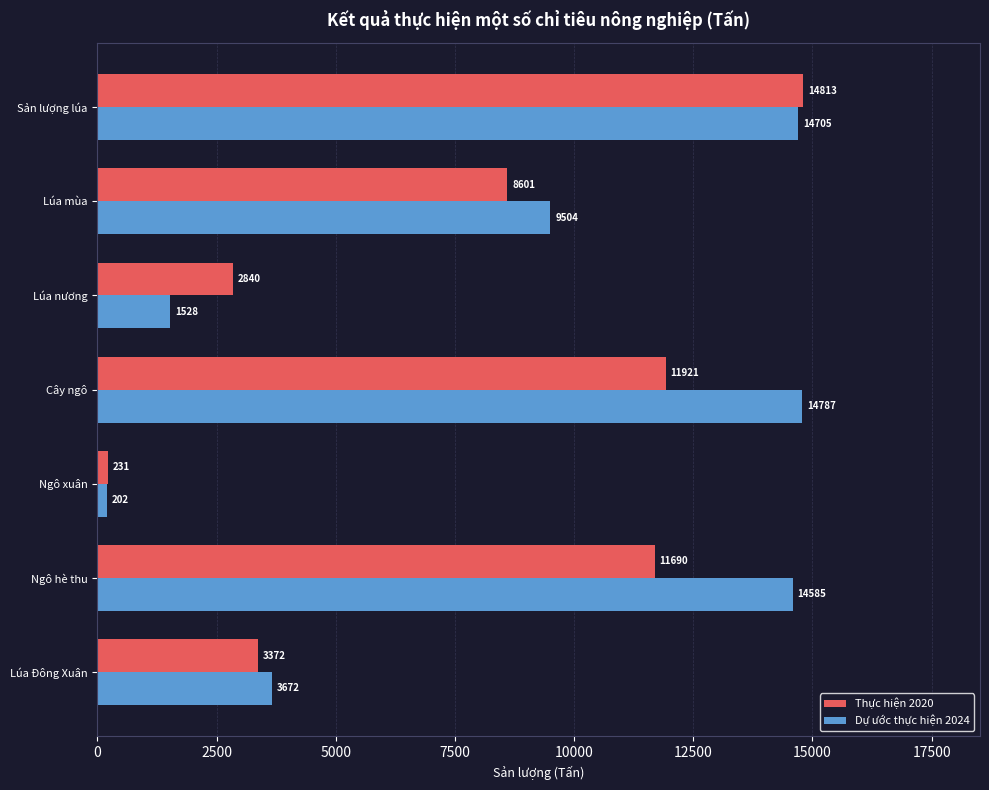

What is the maximum value for Dự ước thực hiện 2024?

14786.8